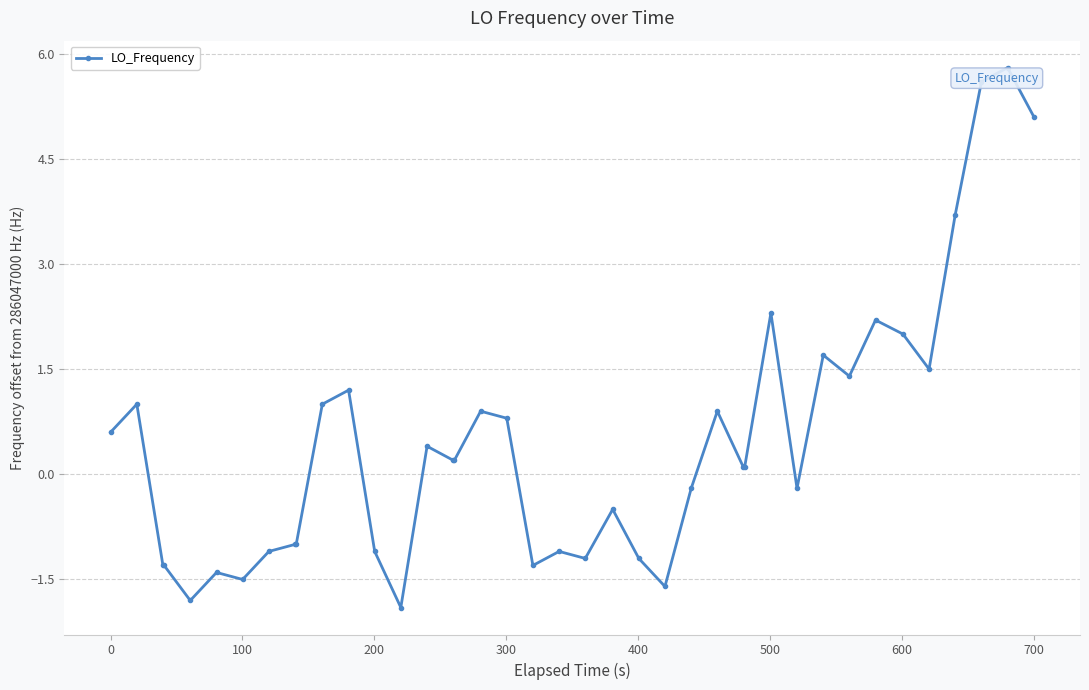

Reading right to left, what are all the values shown in this chart?

5.1	5.8	5.6	3.7	1.5	2.0	2.2	1.4	1.7	-0.2	2.3	0.1	0.1	0.9	-0.2	-1.6	-1.2	-0.5	-1.2	-1.1	-1.3	0.8	0.9	0.2	0.2	0.4	-1.9	-1.1	1.2	1.0	-1.0	-1.0	-1.1	-1.5	-1.4	-1.8	-1.3	-1.3	1.0	0.6